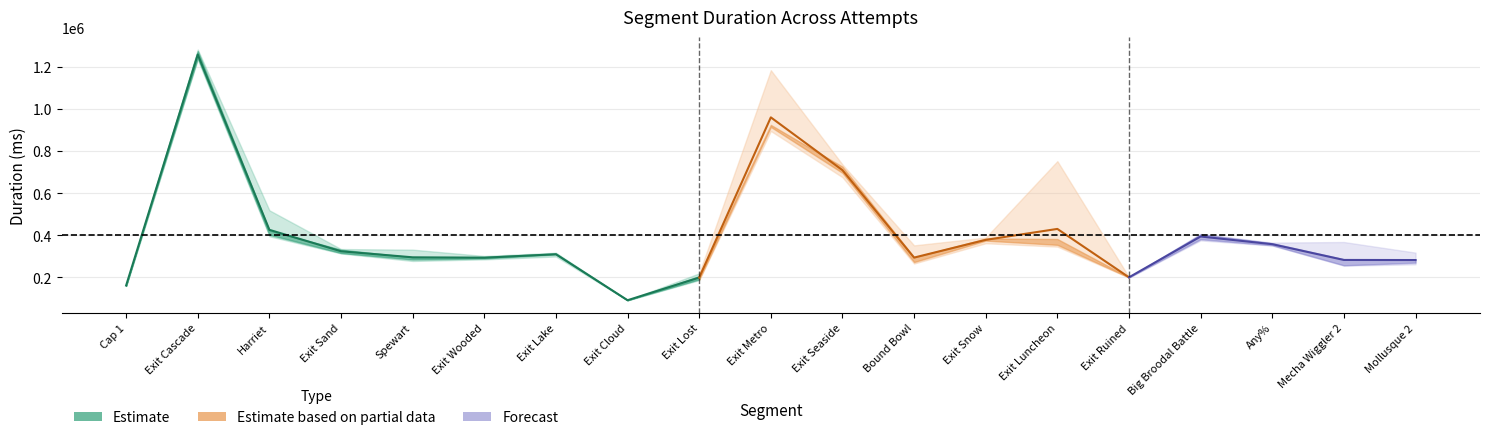

What is the difference between the maximum and minimum values in the Attempt #5 series?

1185385